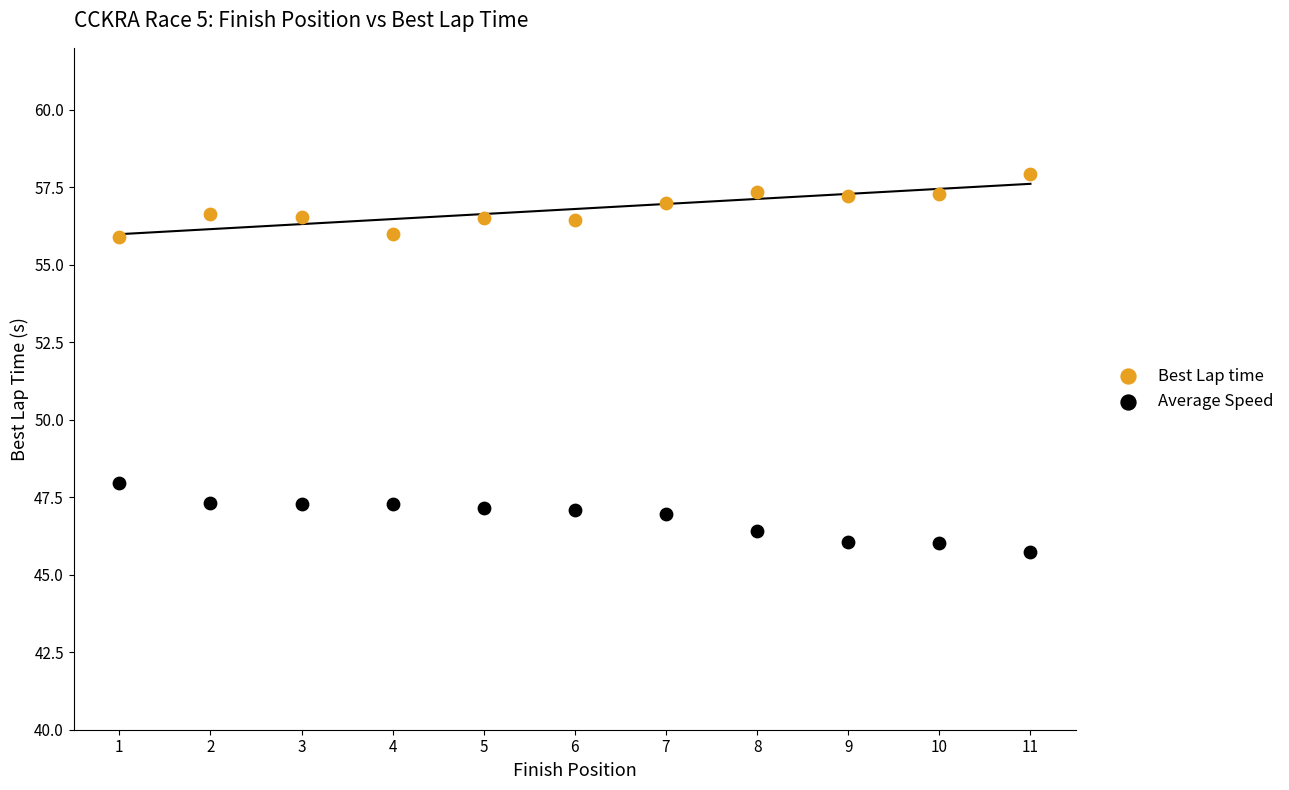

What is the X range (max minus min) for the scatter plot?

10.0